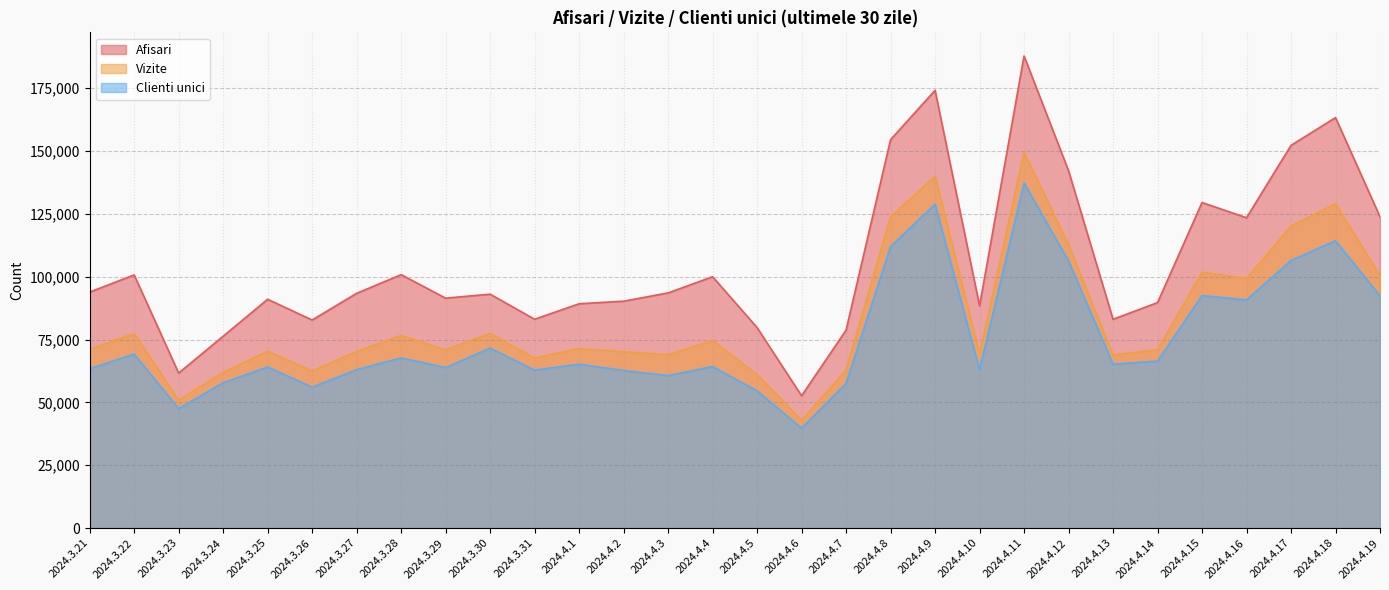

What is the total value across all series at 2024.4.1?

225815